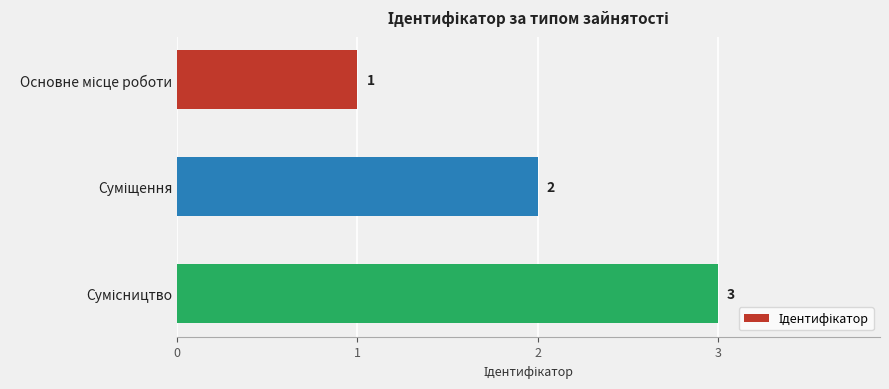

What is the sum of all values?

6